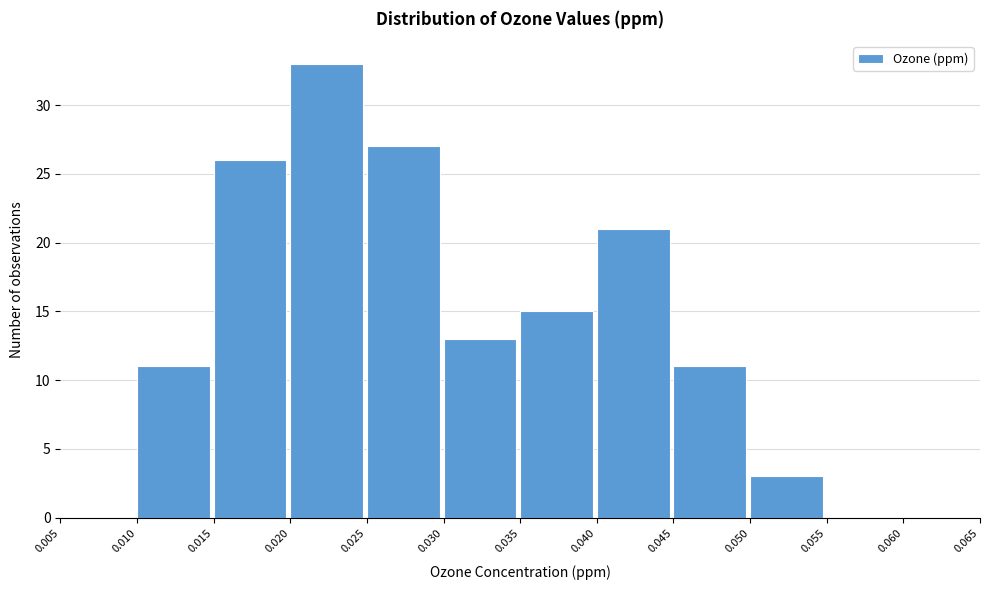

Reading left to right, transcribe this chart: for each bar, give the range it covers on the x-axis and its height. The values are not printed on the chart, so give them approximately, as read against the axis.

0.005 to 0.010: 0
0.010 to 0.015: 11
0.015 to 0.020: 26
0.020 to 0.025: 33
0.025 to 0.030: 27
0.030 to 0.035: 13
0.035 to 0.040: 15
0.040 to 0.045: 21
0.045 to 0.050: 11
0.050 to 0.055: 3
0.055 to 0.060: 0
0.060 to 0.065: 0